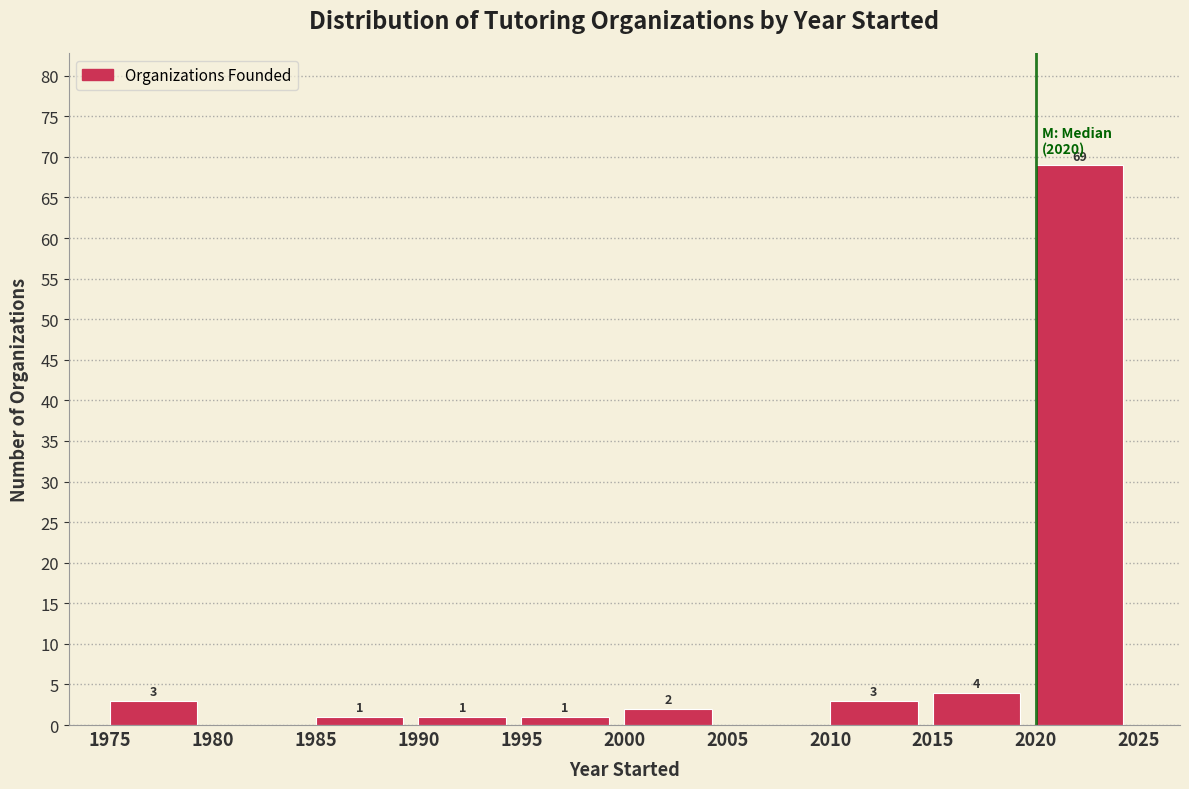

Reading left to right, transcribe all the data shown in this chart.

1975=3	1980=0	1985=1	1990=1	1995=1	2000=2	2005=0	2010=3	2015=4	2020=69